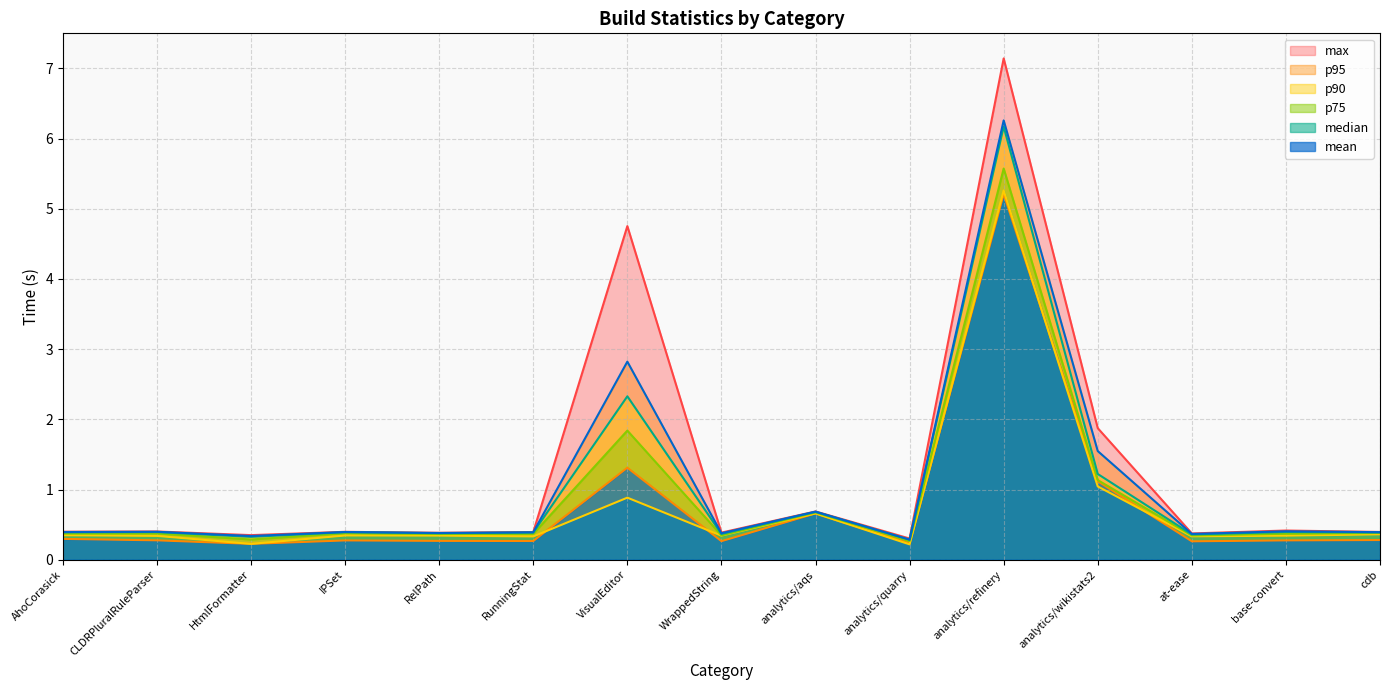

Reading left to right, transcribe all the data shown in this chart.

max: 0.4	0.4	0.3	0.4	0.4	0.4	4.8	0.4	0.7	0.3	7.1	1.9	0.4	0.4	0.4
mean: 0.3	0.3	0.2	0.3	0.3	0.3	1.3	0.3	0.7	0.2	5.2	1.1	0.3	0.3	0.3
median: 0.3	0.3	0.2	0.3	0.3	0.3	0.9	0.3	0.7	0.2	5.3	1.0	0.3	0.3	0.4
p75: 0.4	0.4	0.3	0.4	0.4	0.4	1.8	0.3	0.7	0.3	5.6	1.1	0.3	0.4	0.4
p90: 0.4	0.4	0.3	0.4	0.4	0.4	2.3	0.4	0.7	0.3	6.2	1.2	0.4	0.4	0.4
p95: 0.4	0.4	0.3	0.4	0.4	0.4	2.8	0.4	0.7	0.3	6.3	1.5	0.4	0.4	0.4